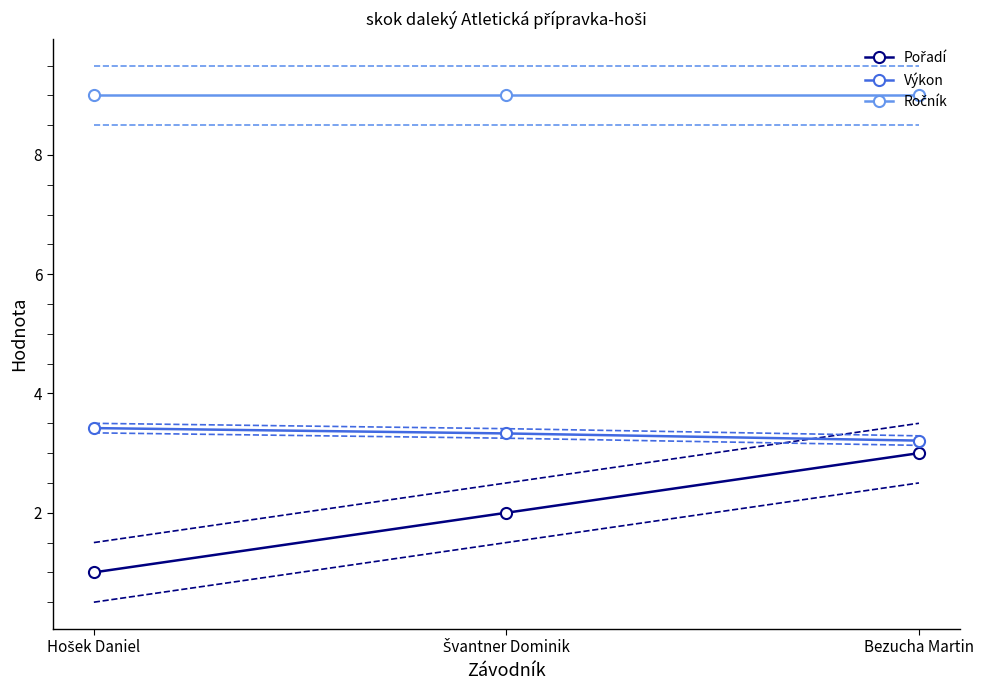

What is the average value of the Pořadí series?

2.0